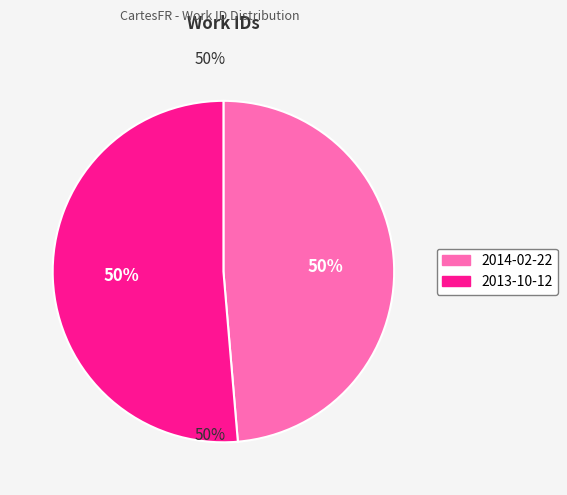

True or false: 2014-02-22 accounts for 49% of the total.

True